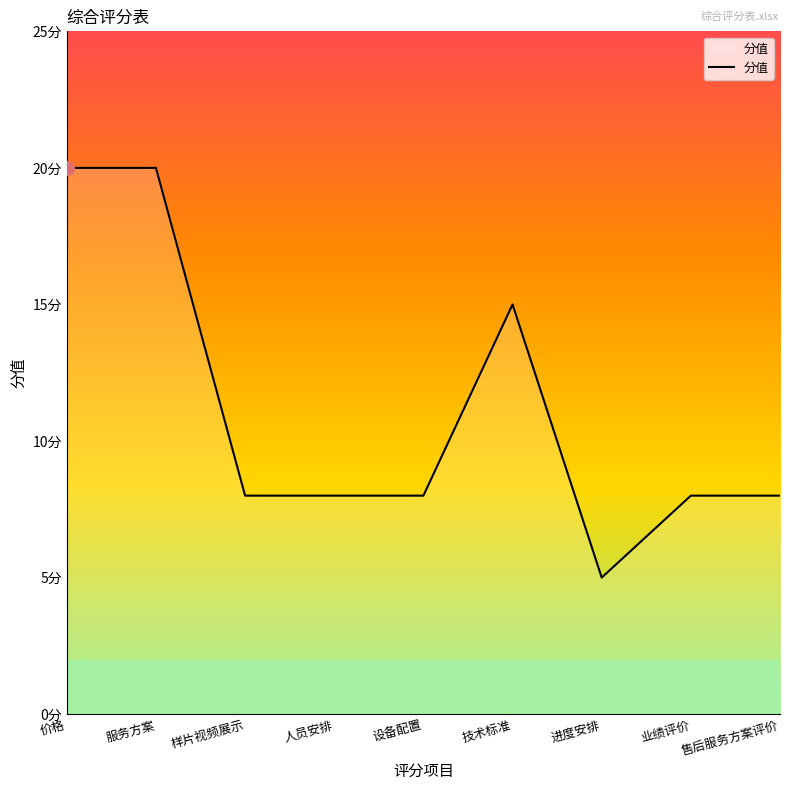

At which category does the chart reach its minimum across all series?

进度安排